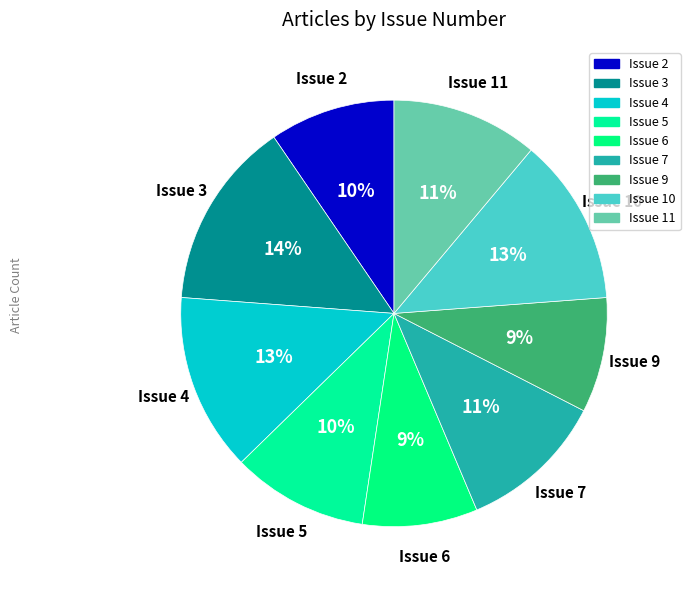

To the nearest percent, what is the combined percentage of Issue 3 and Issue 6?

23%